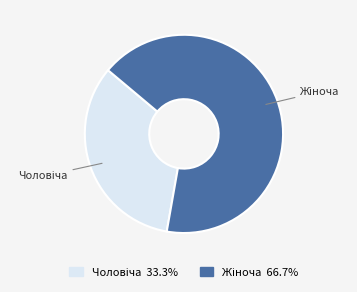

How many slices are in this pie chart?

2